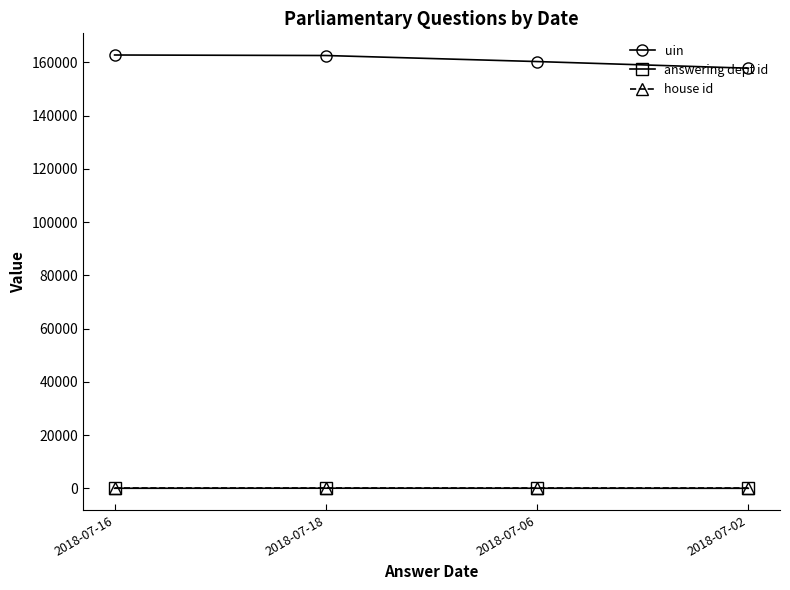

Which series has the largest total across all categories?

uin